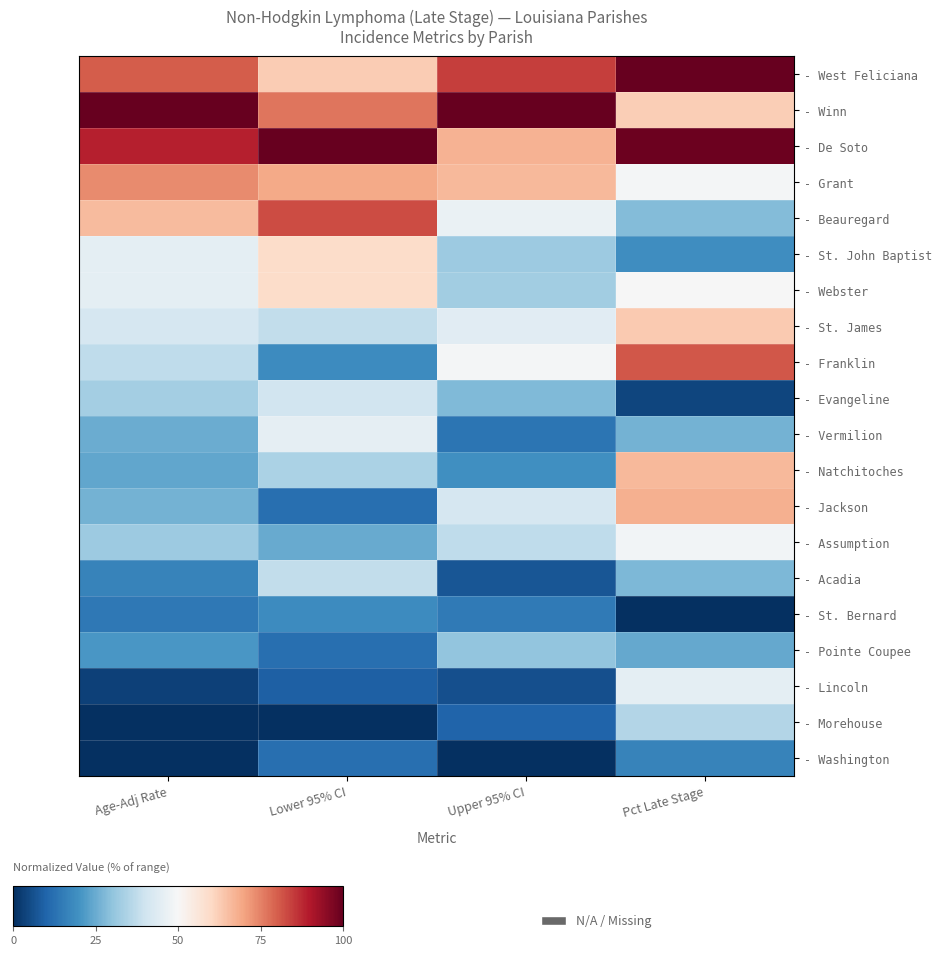

Reading left to right, list all the values displayed in this chart.

- West Feliciana: Age-Adj Rate=80.2	Lower 95% CI=62.5	Upper 95% CI=84.6	Pct Late Stage=100.0
- Winn: Age-Adj Rate=100.0	Lower 95% CI=76.6	Upper 95% CI=100.0	Pct Late Stage=62.1
- De Soto: Age-Adj Rate=89.0	Lower 95% CI=100.0	Upper 95% CI=67.5	Pct Late Stage=99.0
- Grant: Age-Adj Rate=73.6	Lower 95% CI=68.8	Upper 95% CI=66.3	Pct Late Stage=48.9
- Beauregard: Age-Adj Rate=65.9	Lower 95% CI=82.8	Upper 95% CI=46.7	Pct Late Stage=28.5
- St. John Baptist: Age-Adj Rate=45.1	Lower 95% CI=59.4	Upper 95% CI=32.0	Pct Late Stage=18.8
- Webster: Age-Adj Rate=45.1	Lower 95% CI=59.4	Upper 95% CI=32.5	Pct Late Stage=49.8
- St. James: Age-Adj Rate=41.8	Lower 95% CI=37.5	Upper 95% CI=44.4	Pct Late Stage=63.1
- Franklin: Age-Adj Rate=37.4	Lower 95% CI=18.7	Upper 95% CI=49.1	Pct Late Stage=81.2
- Evangeline: Age-Adj Rate=33.0	Lower 95% CI=40.6	Upper 95% CI=27.8	Pct Late Stage=4.2
- Vermilion: Age-Adj Rate=25.3	Lower 95% CI=45.3	Upper 95% CI=13.6	Pct Late Stage=26.2
- Natchitoches: Age-Adj Rate=24.2	Lower 95% CI=34.4	Upper 95% CI=19.5	Pct Late Stage=66.0
- Jackson: Age-Adj Rate=26.4	Lower 95% CI=12.5	Upper 95% CI=41.4	Pct Late Stage=67.6
- Assumption: Age-Adj Rate=31.9	Lower 95% CI=25.0	Upper 95% CI=37.3	Pct Late Stage=48.5
- Acadia: Age-Adj Rate=16.5	Lower 95% CI=37.5	Upper 95% CI=7.1	Pct Late Stage=27.5
- St. Bernard: Age-Adj Rate=14.3	Lower 95% CI=18.7	Upper 95% CI=14.8	Pct Late Stage=0.0
- Pointe Coupee: Age-Adj Rate=20.9	Lower 95% CI=12.5	Upper 95% CI=30.2	Pct Late Stage=24.6
- Lincoln: Age-Adj Rate=3.3	Lower 95% CI=9.4	Upper 95% CI=5.9	Pct Late Stage=45.0
- Morehouse: Age-Adj Rate=0.0	Lower 95% CI=0.0	Upper 95% CI=10.1	Pct Late Stage=35.3
- Washington: Age-Adj Rate=0.0	Lower 95% CI=12.5	Upper 95% CI=0.0	Pct Late Stage=16.5